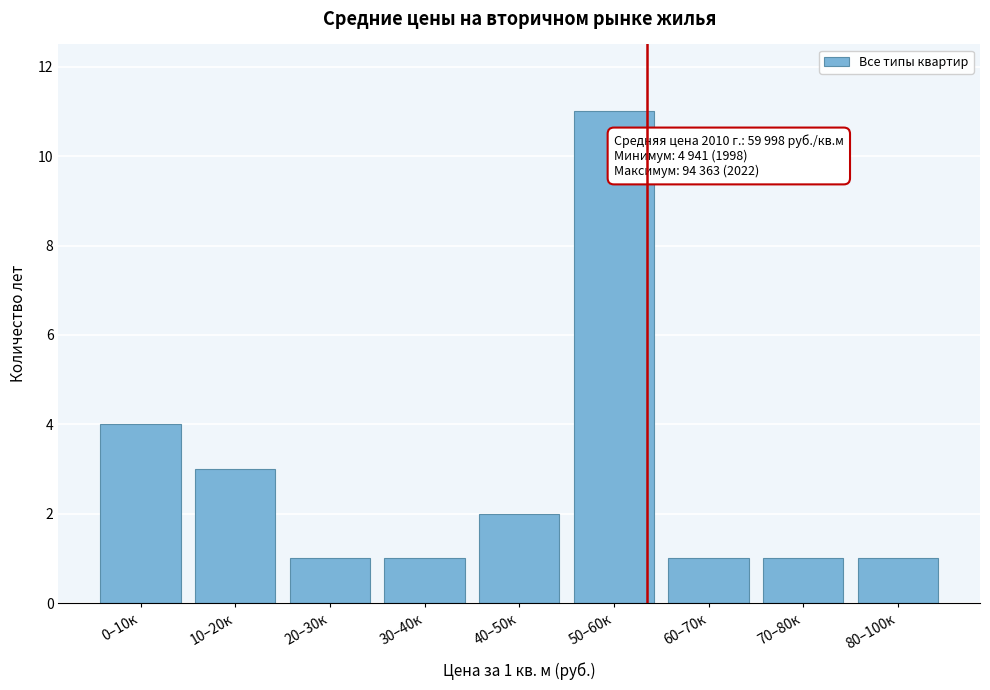

Reading left to right, transcribe all the data shown in this chart.

0–10к=4	10–20к=3	20–30к=1	30–40к=1	40–50к=2	50–60к=11	60–70к=1	70–80к=1	80–100к=1